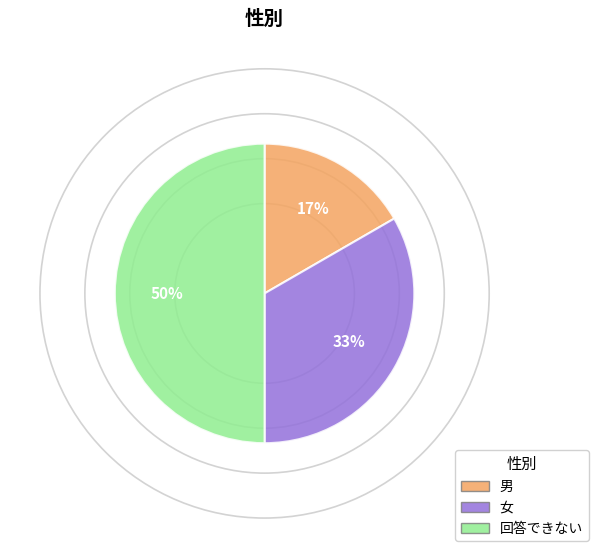

To the nearest percent, what is the average slice percentage?

33%